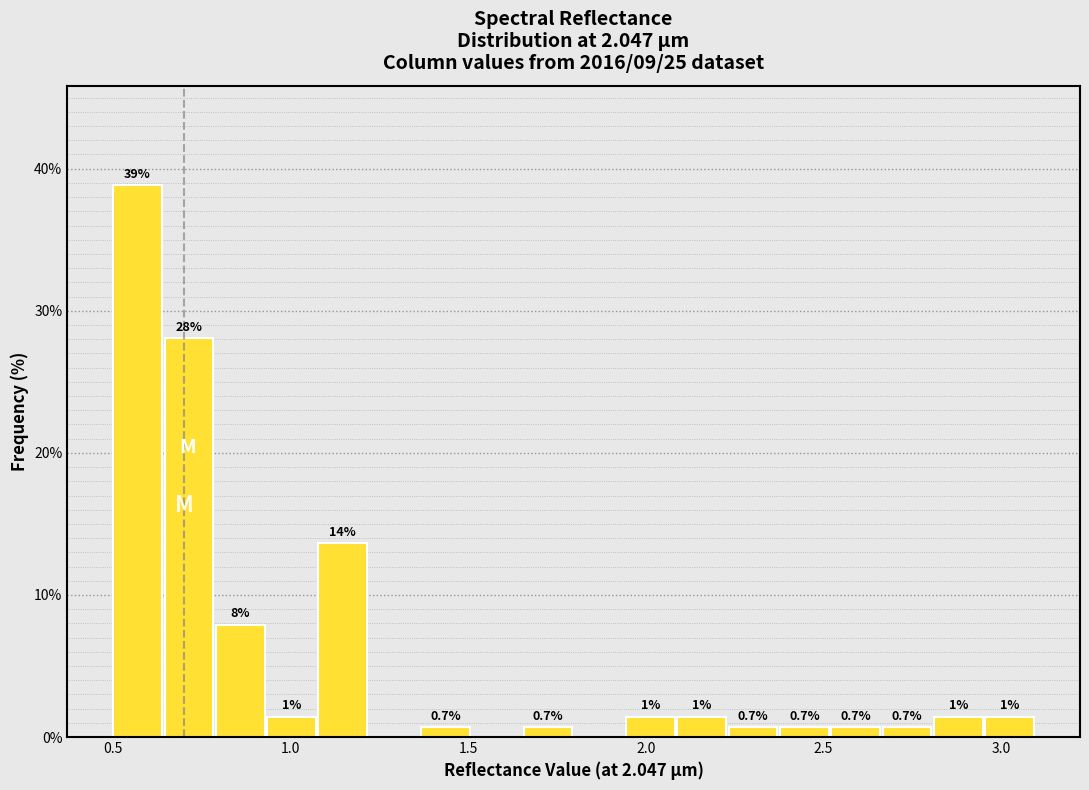

Around what value on the x-axis is the tallest bar? Give the approximate position of its centre, as read against the axis.

0.55